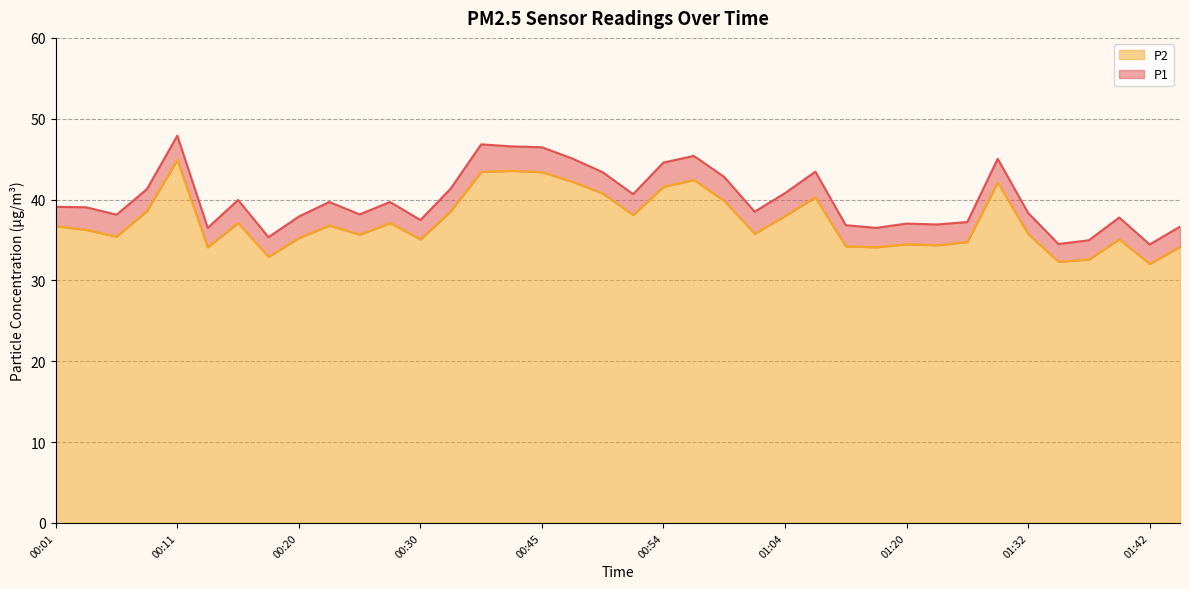

Count the number of data series in this chart.

2